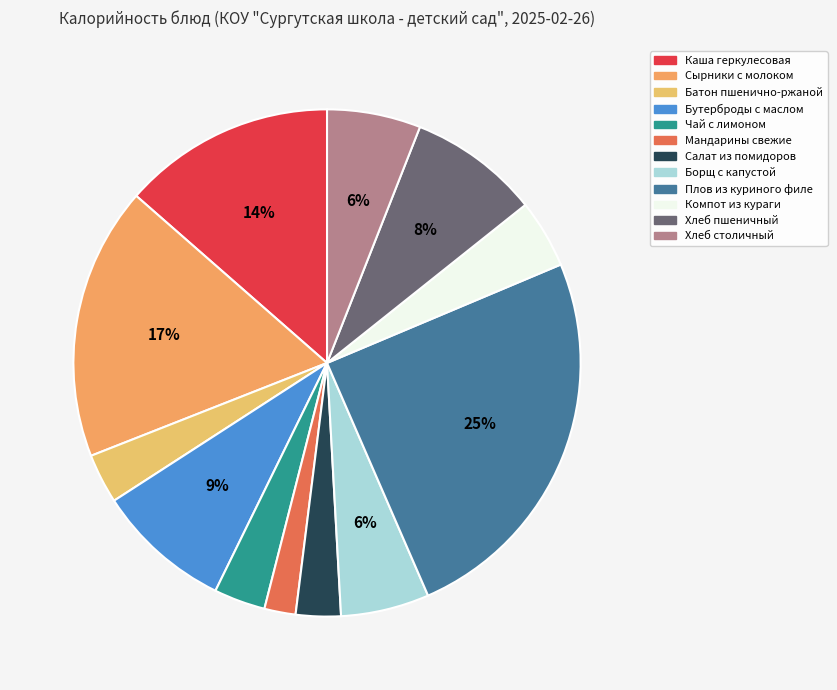

Which has a higher value, Сырники с молоком or Батон пшенично-ржаной?

Сырники с молоком